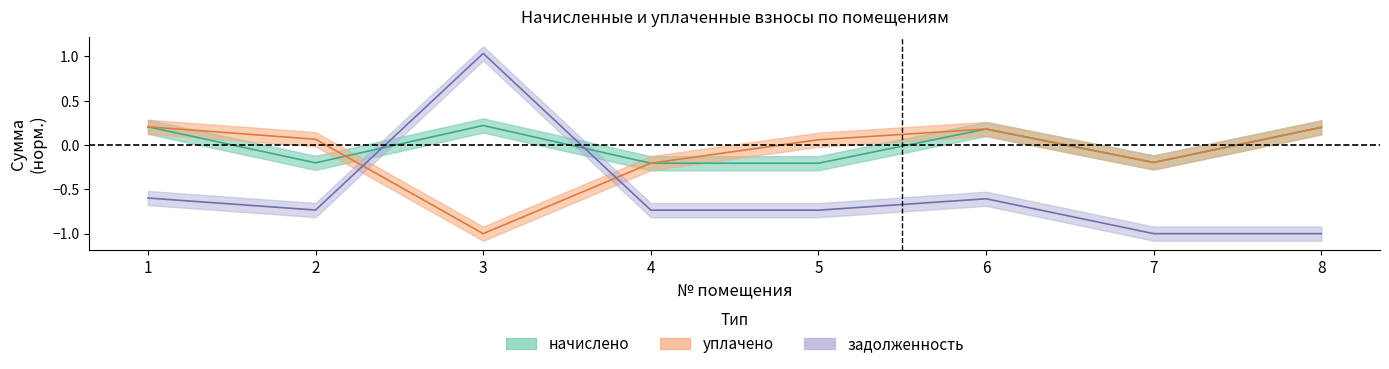

Is this an area chart (filled region under the line)?

No